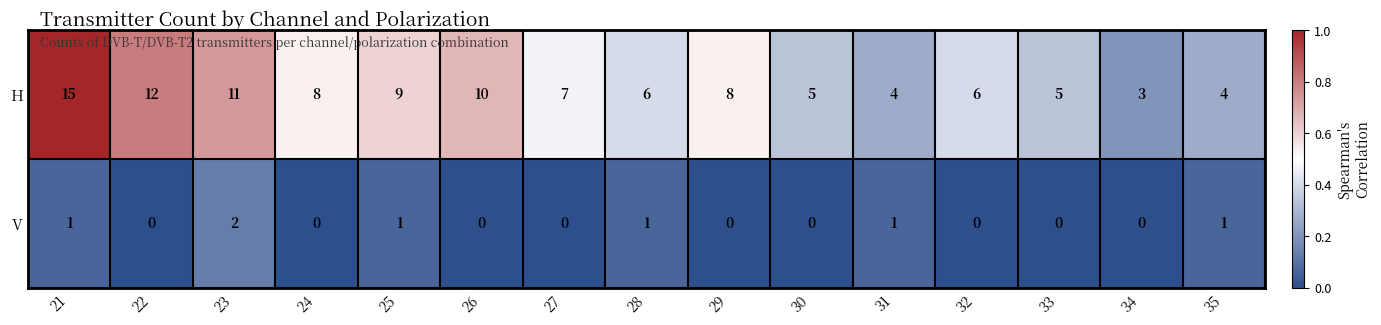

Count the number of categories in the chart.

15